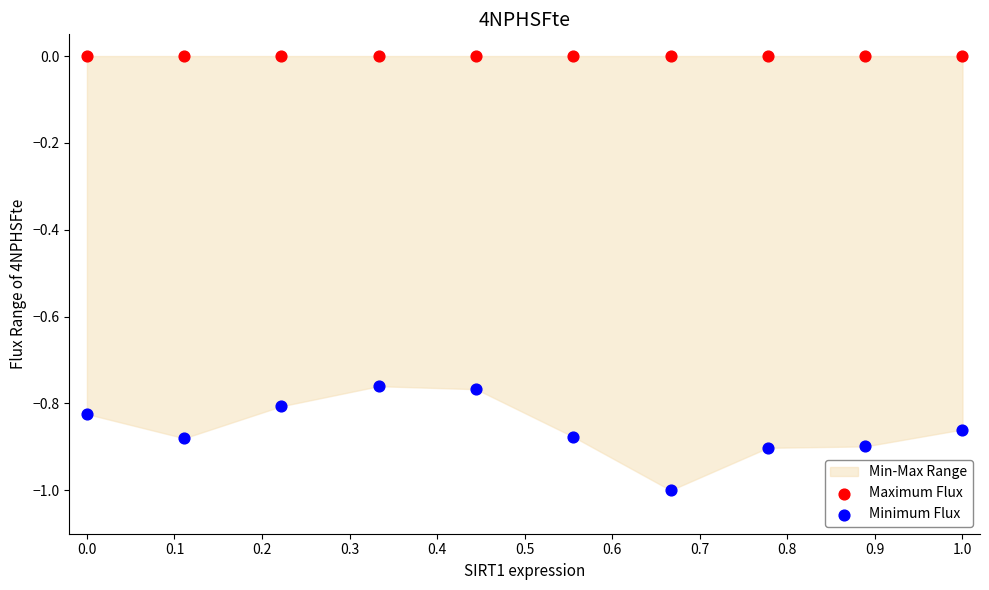

Which series reaches the minimum Y coordinate?

Minimum Flux